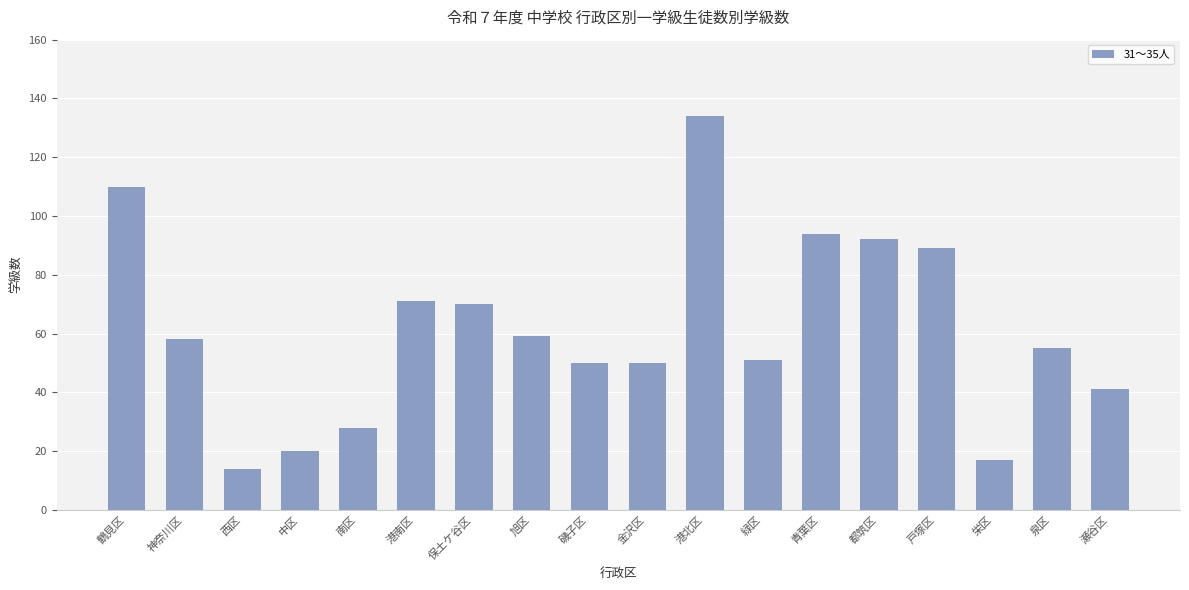

Reading left to right, what are all the values shown in this chart?

鶴見区=110	神奈川区=58	西区=14	中区=20	南区=28	港南区=71	保土ケ谷区=70	旭区=59	磯子区=50	金沢区=50	港北区=134	緑区=51	青葉区=94	都筑区=92	戸塚区=89	栄区=17	泉区=55	瀬谷区=41